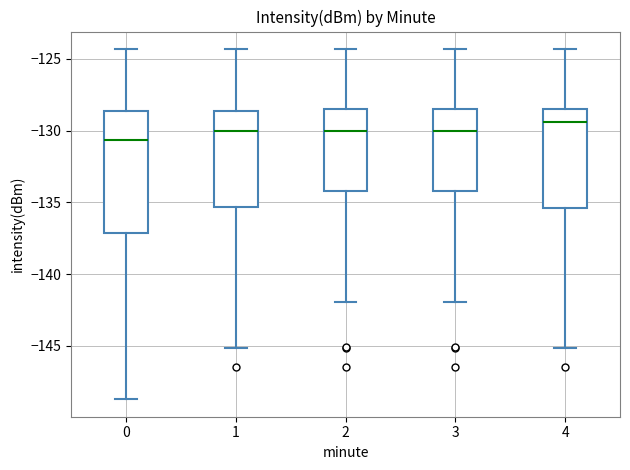

Reading left to right, transcribe this box plot: for each box, give where its median line is, the range the box spans, and where its two whiskers end, as read against the y-axis. The values are not printed on the chart, so give them approximately, as read against the axis.

0: median -130.5, box -137.0 to -128.5, whiskers -148.5 to -124.5
1: median -130.0, box -135.5 to -128.5, whiskers -145.0 to -124.5
2: median -130.0, box -134.0 to -128.5, whiskers -142.0 to -124.5
3: median -130.0, box -134.0 to -128.5, whiskers -142.0 to -124.5
4: median -129.5, box -135.5 to -128.5, whiskers -145.0 to -124.5